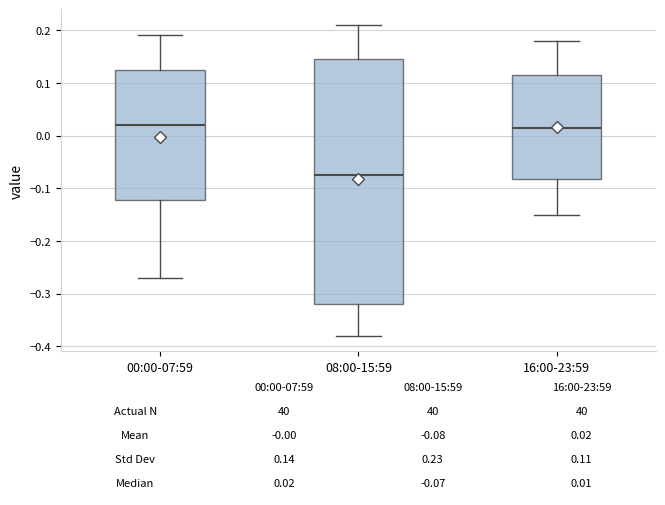

Which box is the tallest, from its lower edge to its upper edge?

08:00-15:59